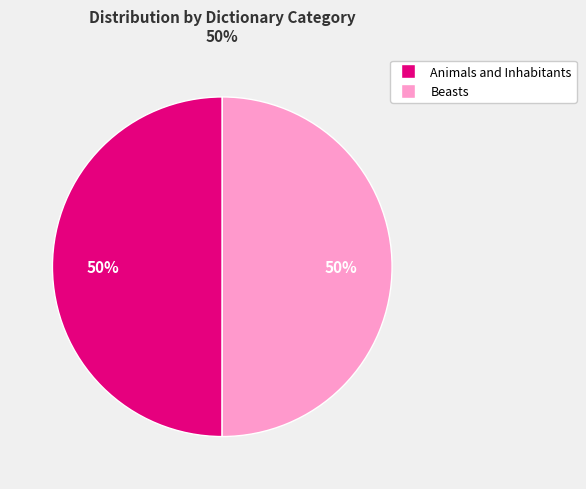

What is the ratio of the value at Animals and Inhabitants to the value at Beasts?

1.0